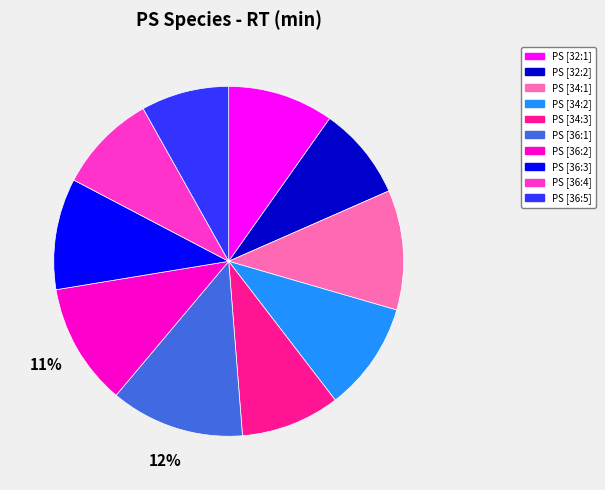

Which slice is the largest?

PS [36:1]